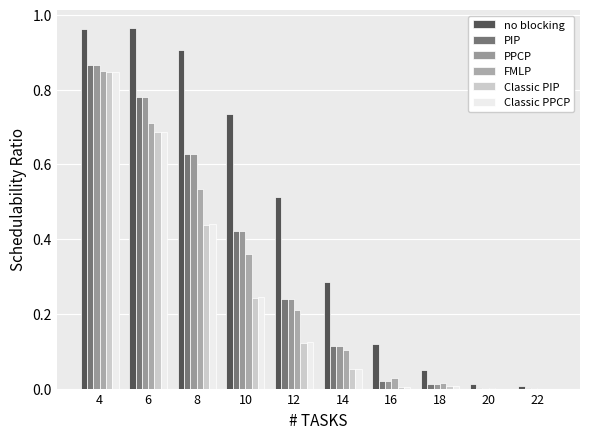

What is the sum of the no blocking values at 20 and 12?

0.5